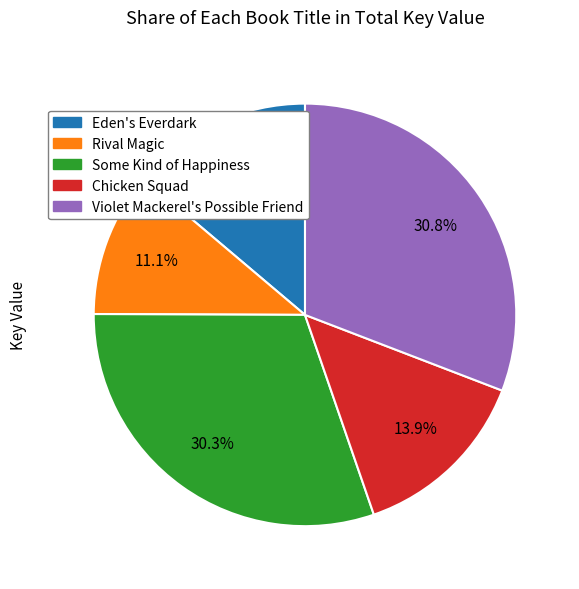

What is the smallest slice in the pie chart?

Rival Magic